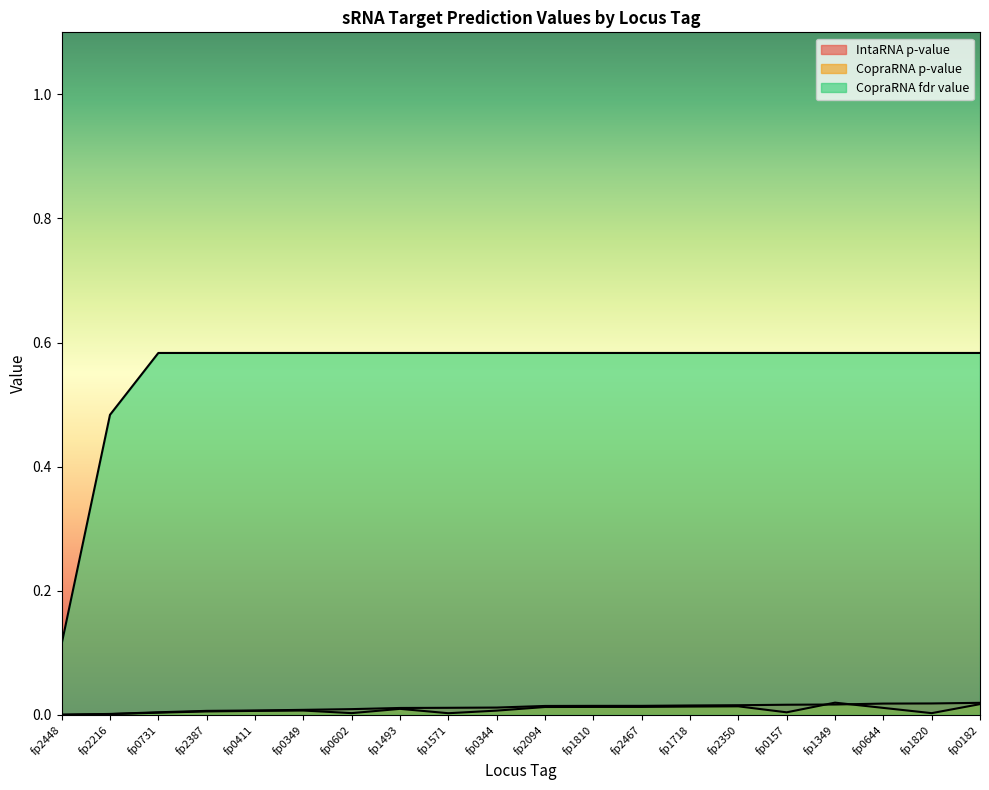

Which series has the widest spread of values?

CopraRNA fdr value